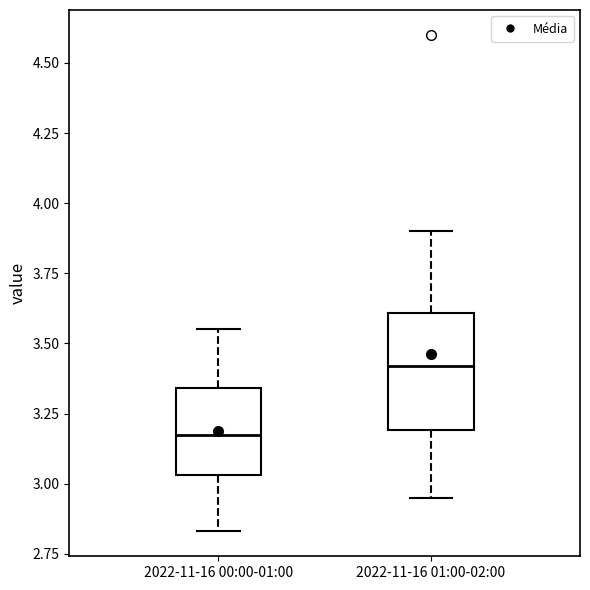

Which box's median line is the lowest?

2022-11-16 00:00-01:00